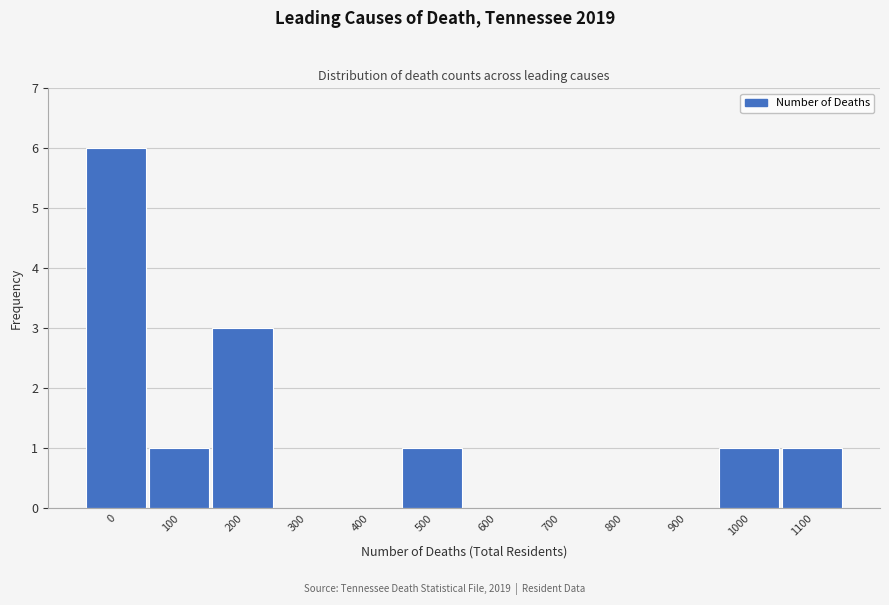

Reading left to right, list all the values displayed in this chart.

0=6	100=1	200=3	300=0	400=0	500=1	600=0	700=0	800=0	900=0	1000=1	1100=1